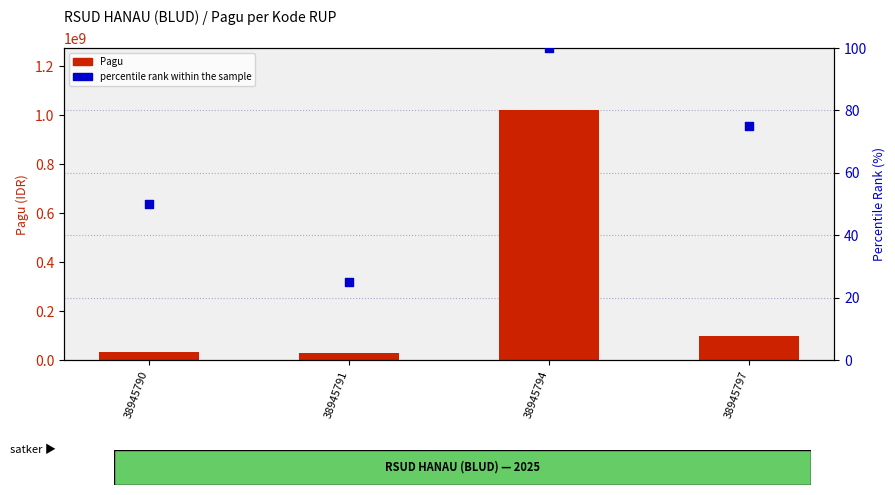

Which series has the widest spread of Y values?

Pagu